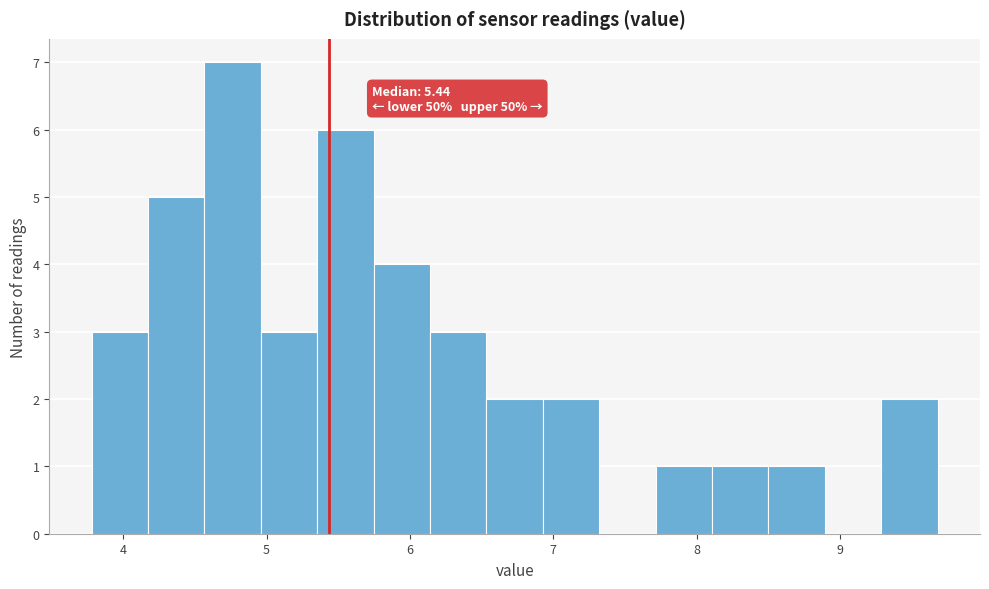

Read against the x-axis, roughly where is the centre of the tallest bar?

4.8